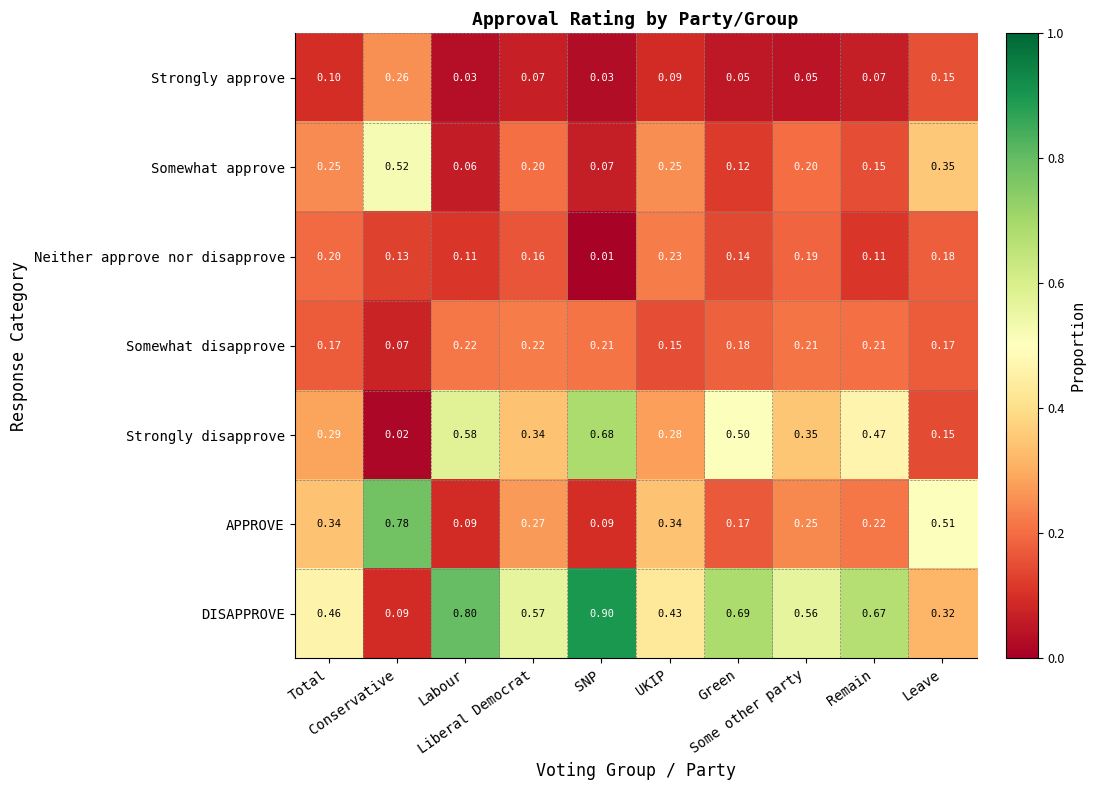

Which series has the largest total across all categories?

DISAPPROVE